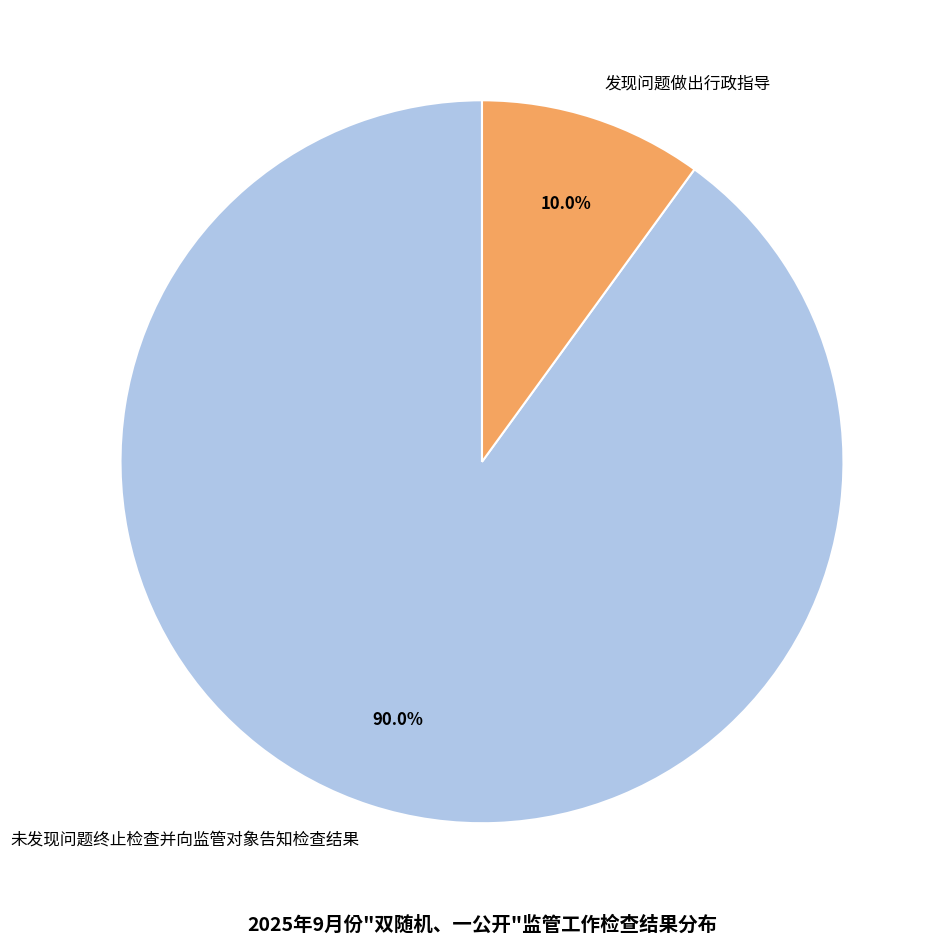

To the nearest percent, what percentage of the pie is 未发现问题终止检查并向监管对象告知检查结果?

90%